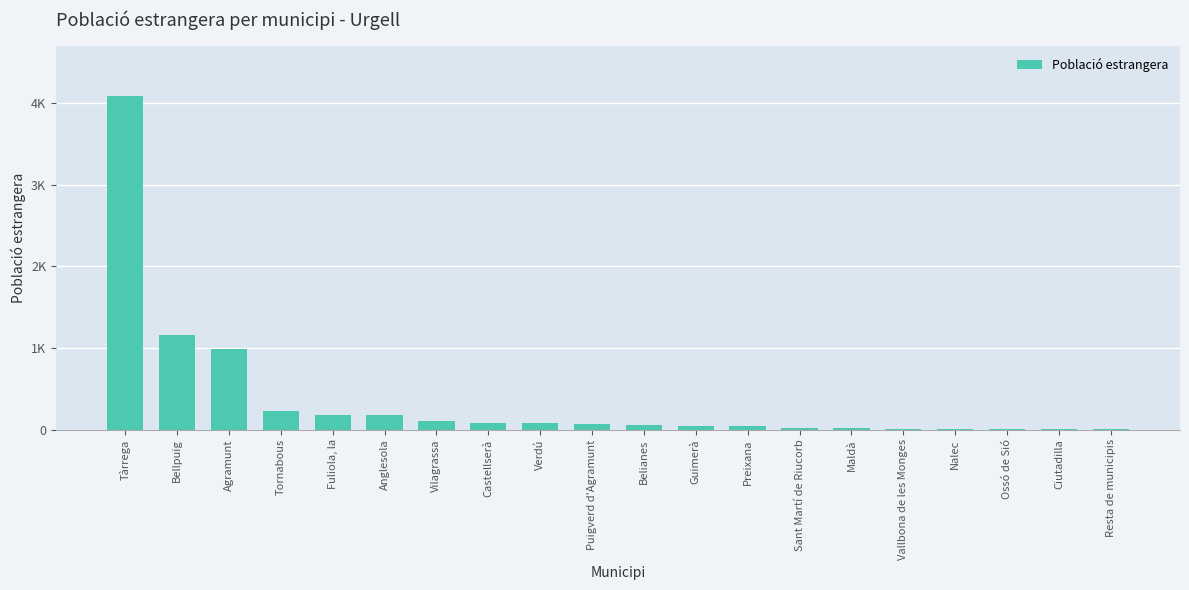

Does the chart contain stacked bars?

No